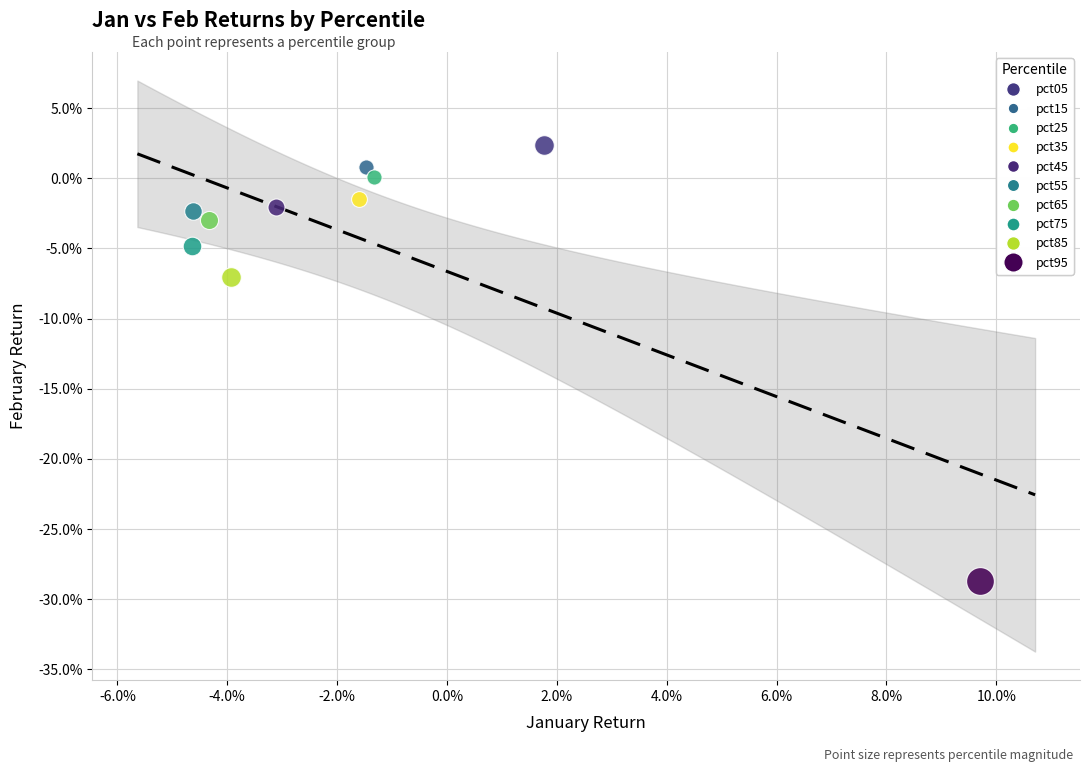

What are all the series names shown in the legend?

pct05, pct15, pct25, pct35, pct45, pct55, pct65, pct75, pct85, pct95